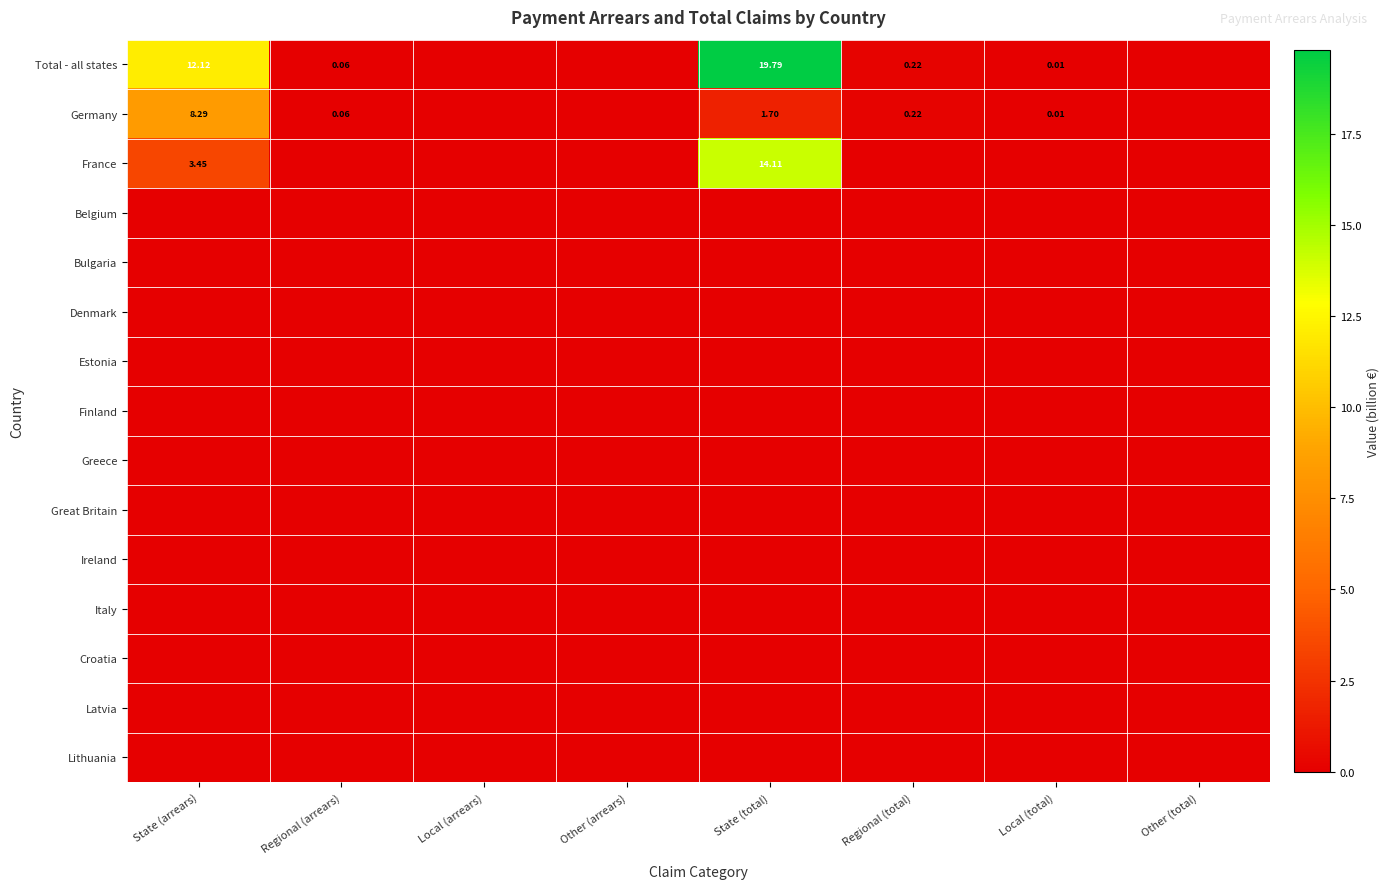

Which category has the lowest value in the Bulgaria series?

State (arrears)